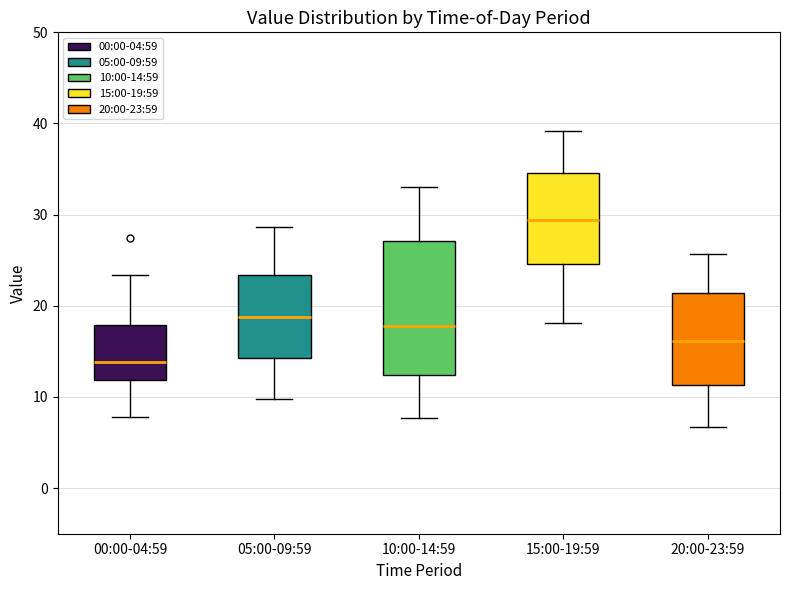

Reading left to right, read every box against the y-axis: the position of its median line, the range the box covers, and the ends of its whiskers. The values are not printed on the chart, so give them approximately, as read against the axis.

00:00-04:59: median 14, box 12 to 18, whiskers 8 to 23
05:00-09:59: median 19, box 14 to 23, whiskers 10 to 29
10:00-14:59: median 18, box 12 to 27, whiskers 8 to 33
15:00-19:59: median 29, box 25 to 35, whiskers 18 to 39
20:00-23:59: median 16, box 11 to 21, whiskers 7 to 26